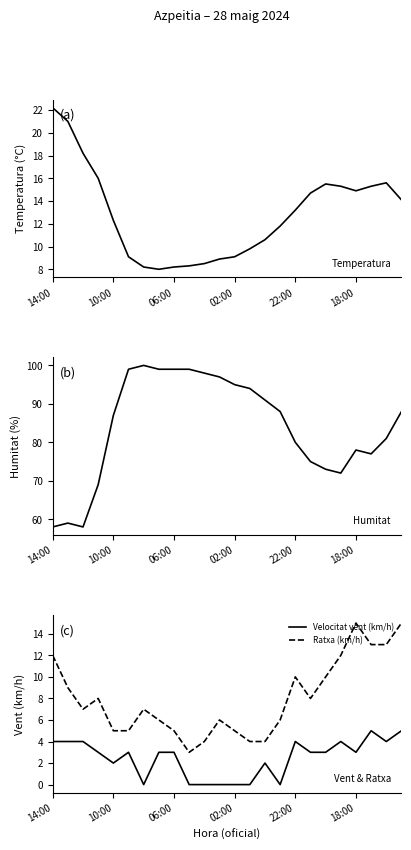

True or false: Ratxa (km/h) and Velocitat vent (km/h) cross at least once.

False